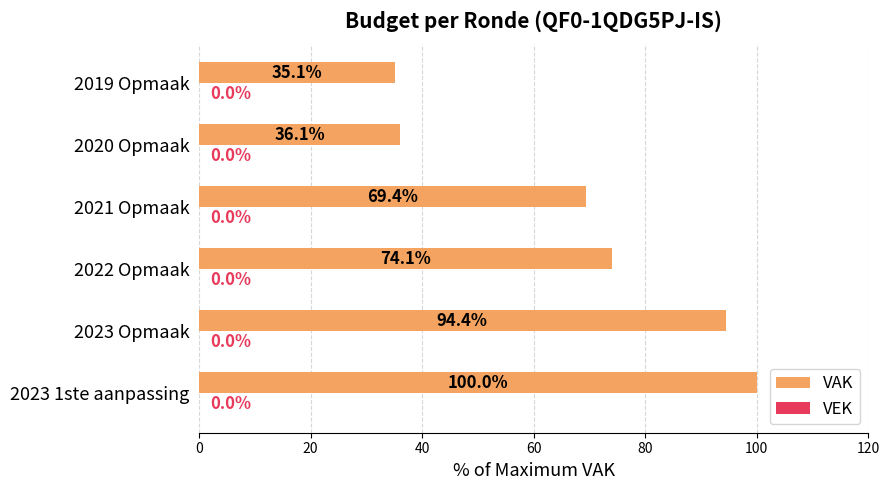

Reading bottom to top, extract all data points from this chart.

2023 1ste aanpassing=100.0	2023 Opmaak=94.4	2022 Opmaak=74.1	2021 Opmaak=69.4	2020 Opmaak=36.1	2019 Opmaak=35.1